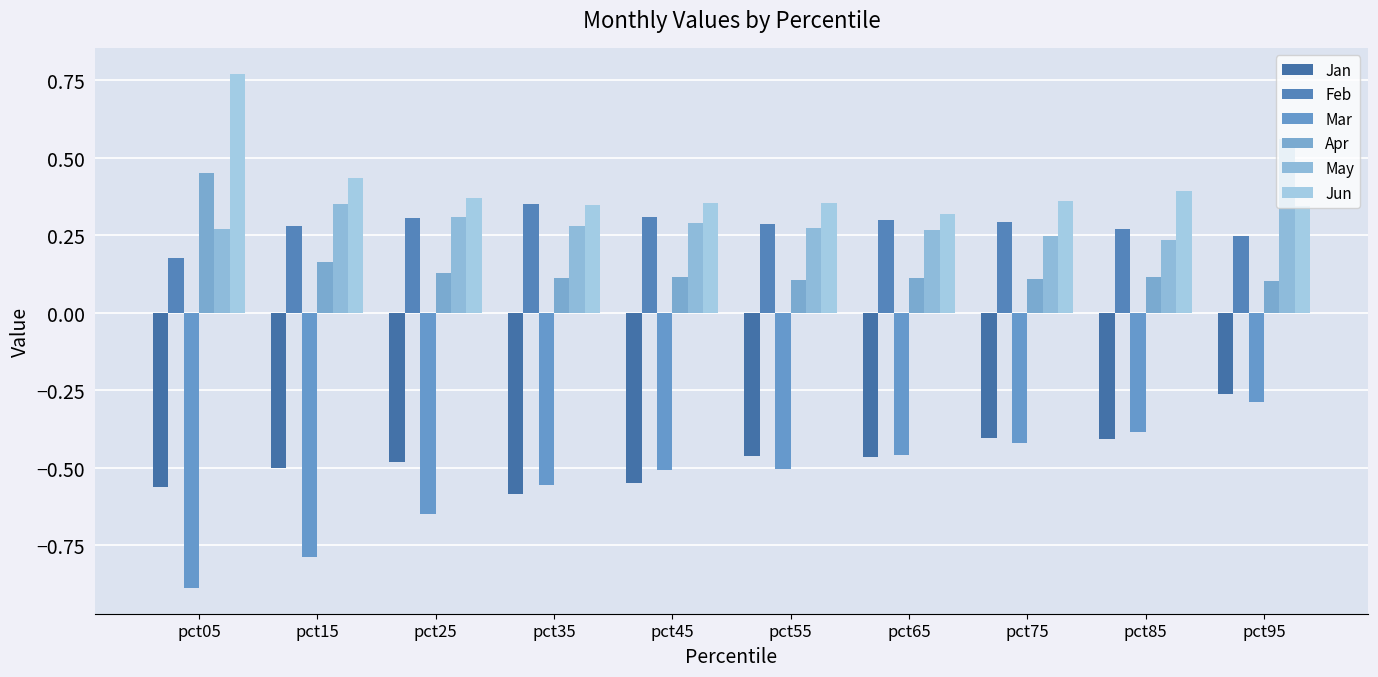

How many distinct data groups are displayed?

6